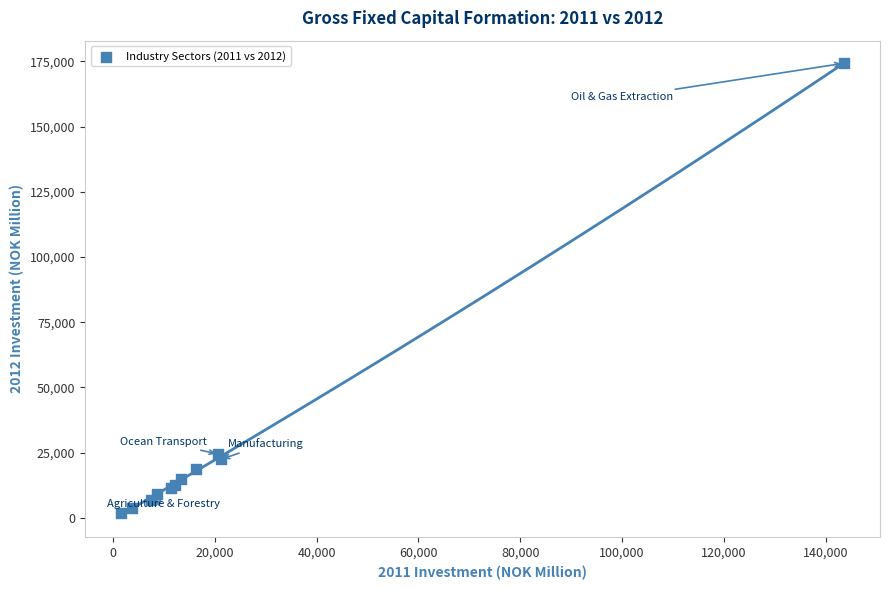

What Y value in the scatter plot is closest to 88019?

24401